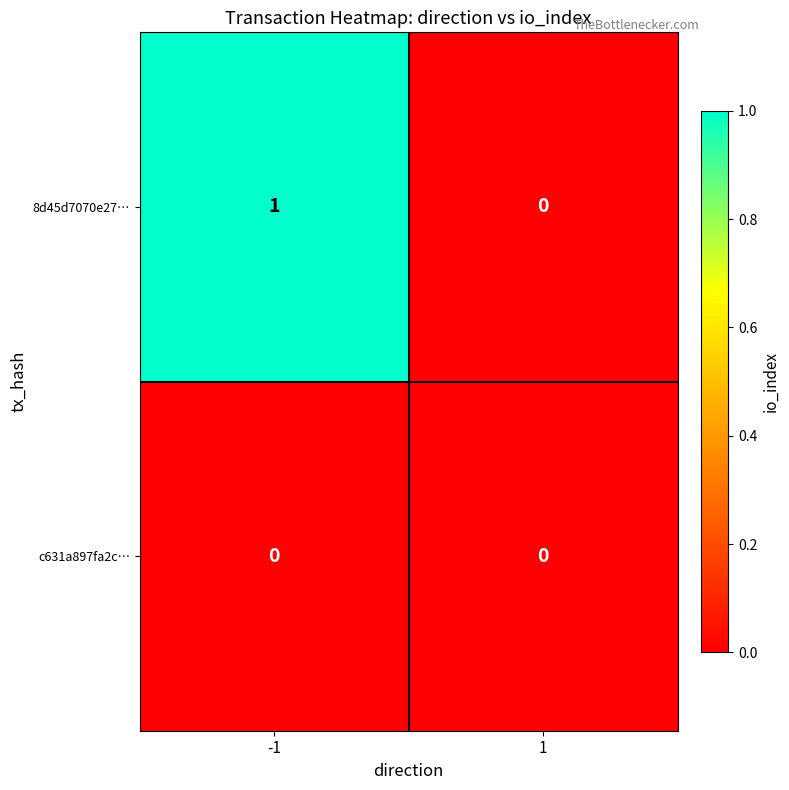

Which series has the largest range (max minus min)?

8d45d7070e27…